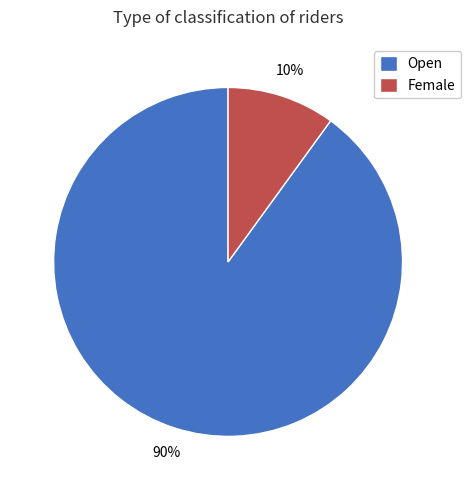

Which slice is the smallest?

Female